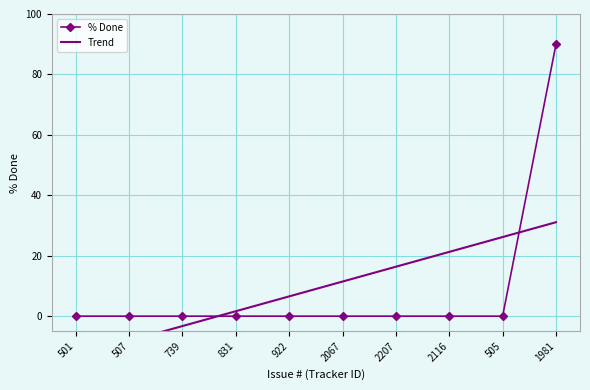

What is the average value of the % Done series?

9